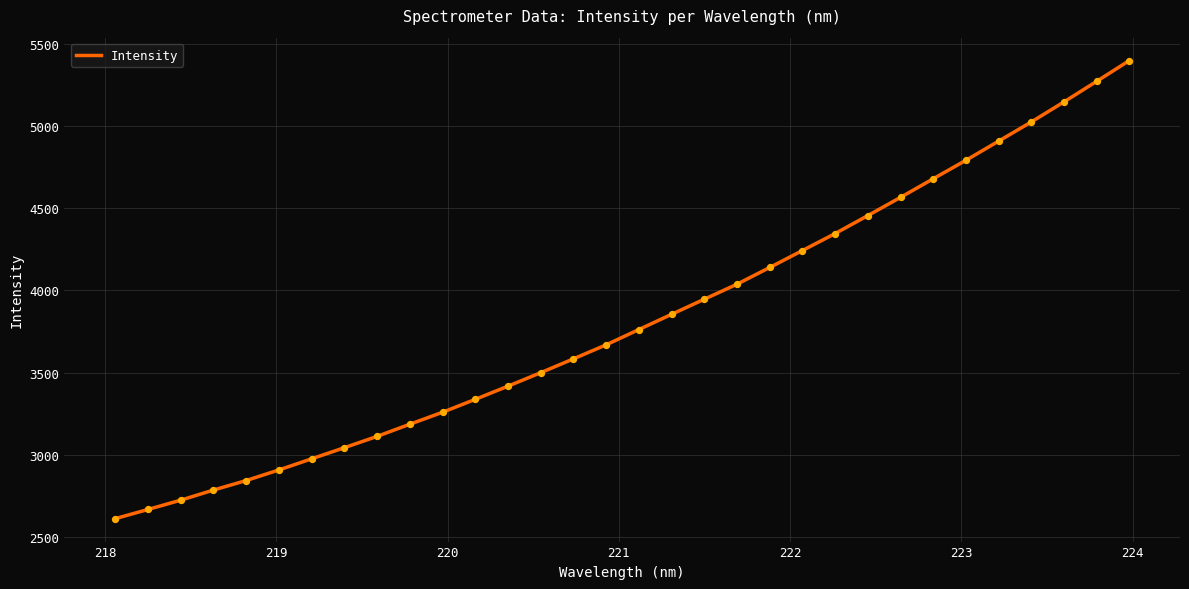

What is the minimum value shown in the chart?

2610.7